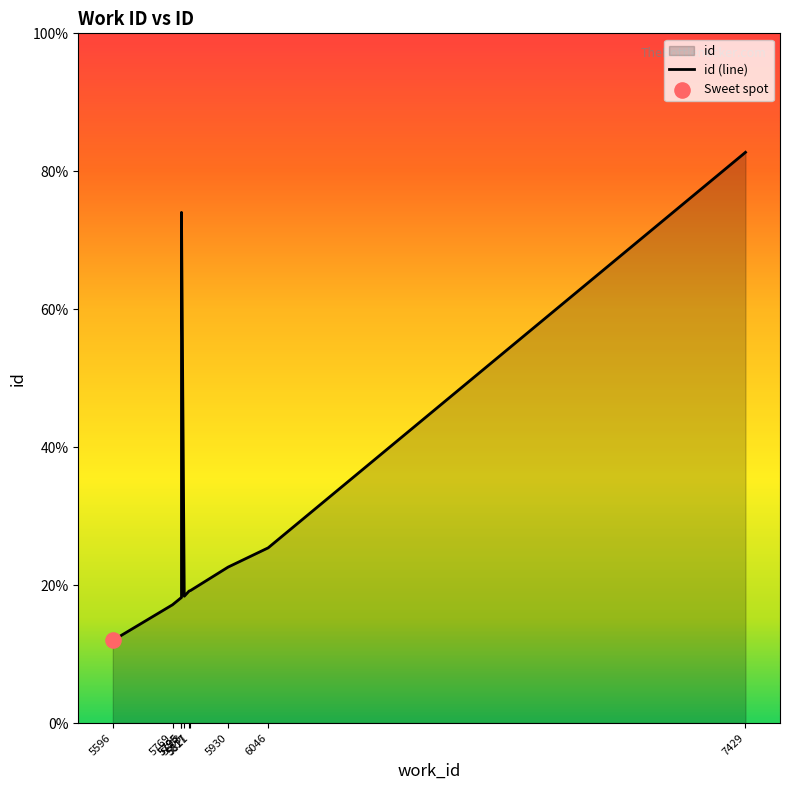

Which has a higher value, 5817 or 5795?

5795